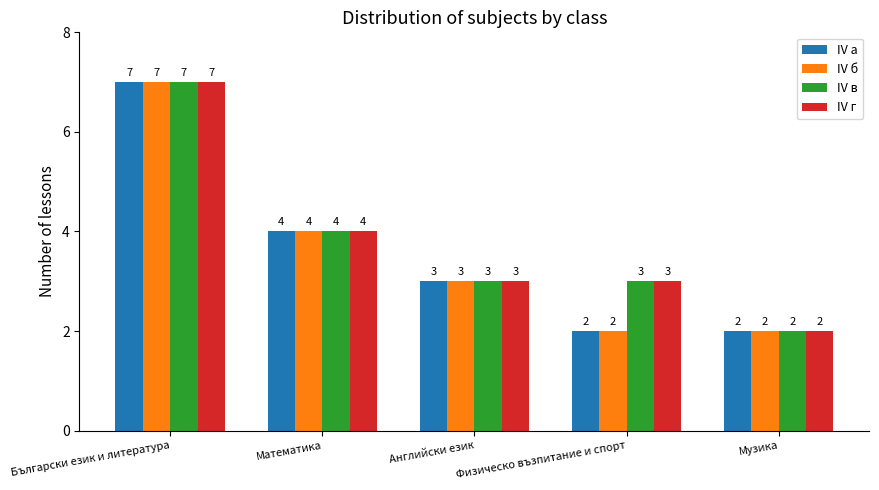

Reading left to right, extract all data points from this chart.

IV а: 7	4	3	2	2
IV б: 7	4	3	2	2
IV в: 7	4	3	3	2
IV г: 7	4	3	3	2